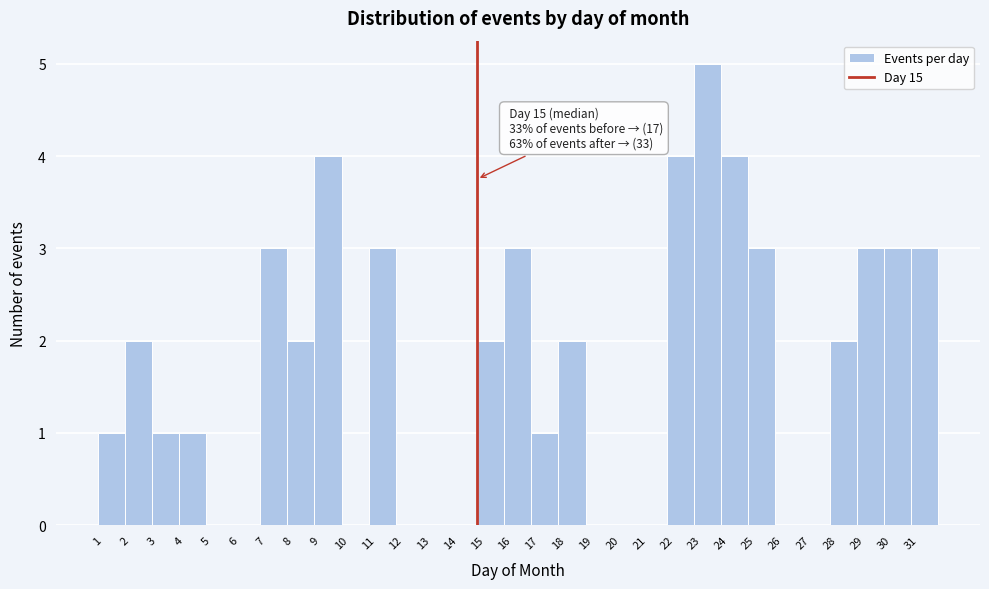

Which range on the x-axis has the tallest bar?

23 to 24